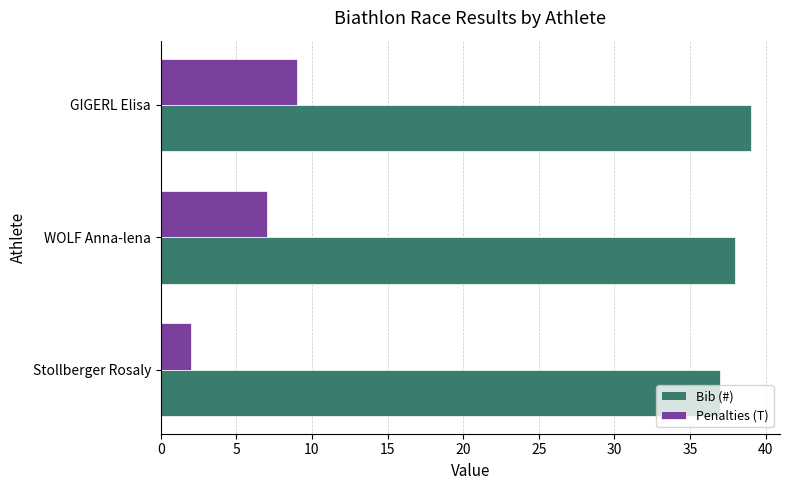

Between Stollberger Rosaly and WOLF Anna-lena, which series saw the biggest shift?

Penalties (T)